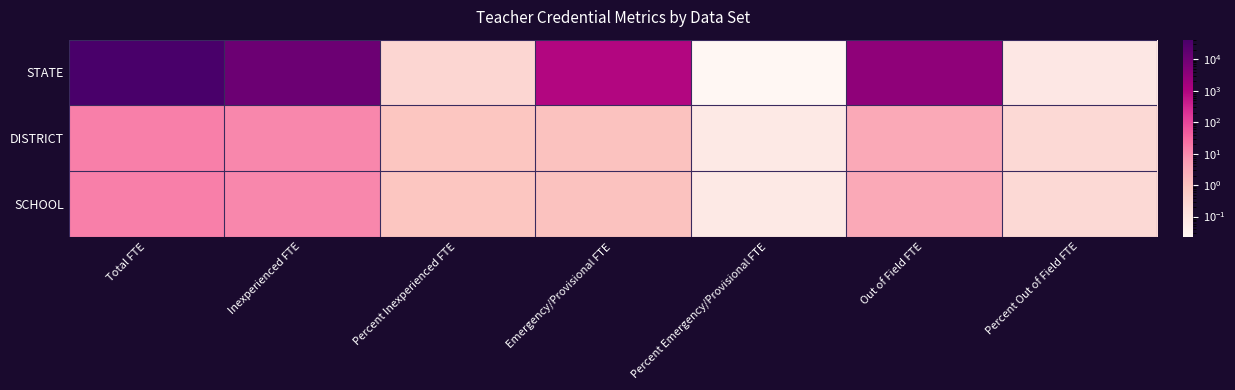

List the series in order of their peak value, highest first.

STATE, DISTRICT, SCHOOL